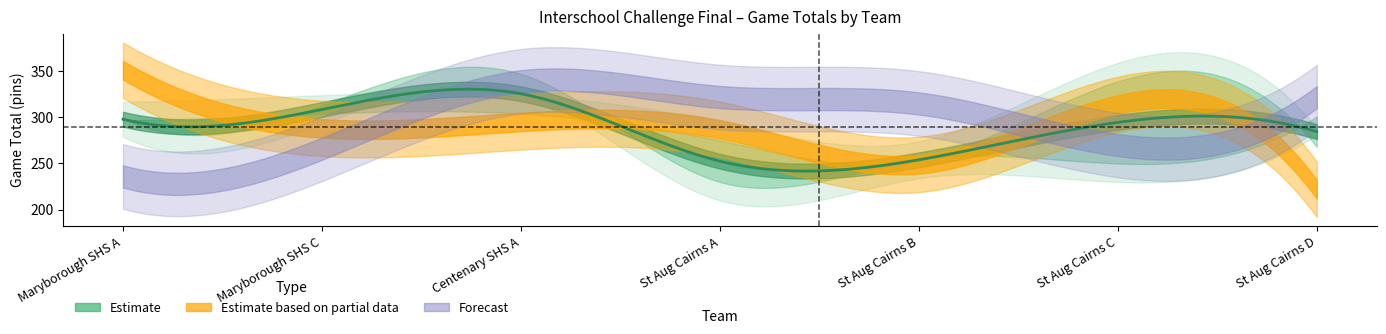

Does the chart display data point markers on the line(s)?

No